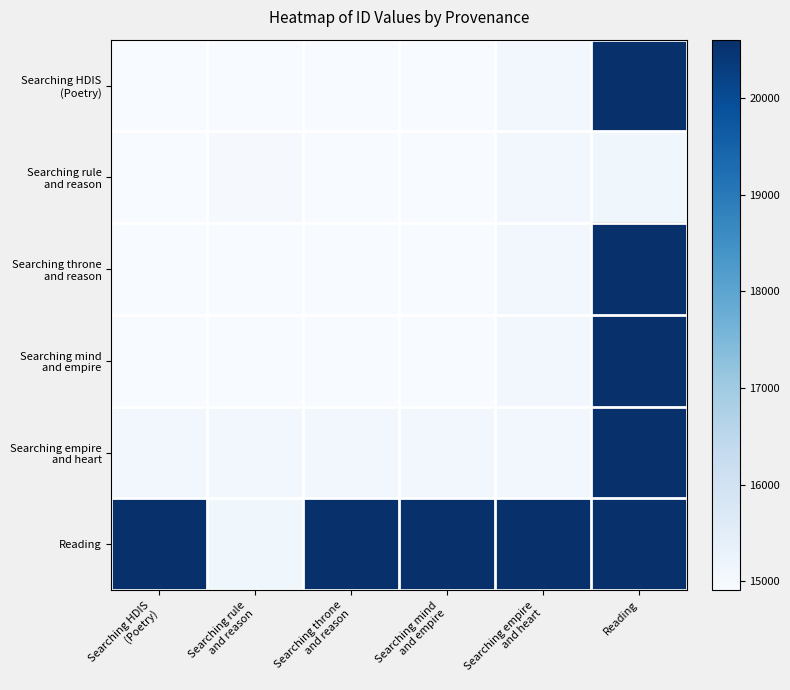

Rank the series by their maximum value, from lowest to highest.

Searching rule and reason, Searching HDIS (Poetry), Searching throne and reason, Searching mind and empire, Searching empire and heart, Reading